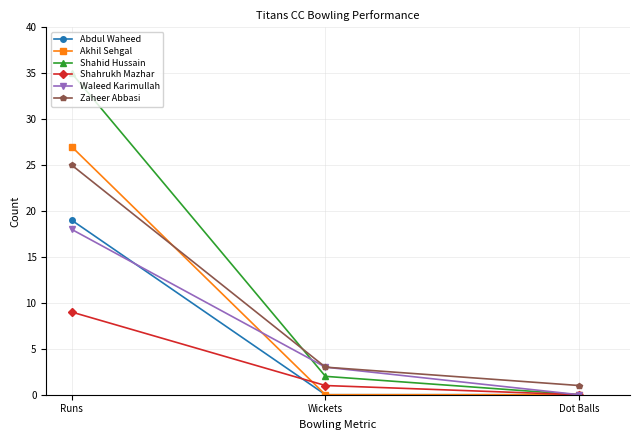

Which series has the largest total across all categories?

Shahid Hussain